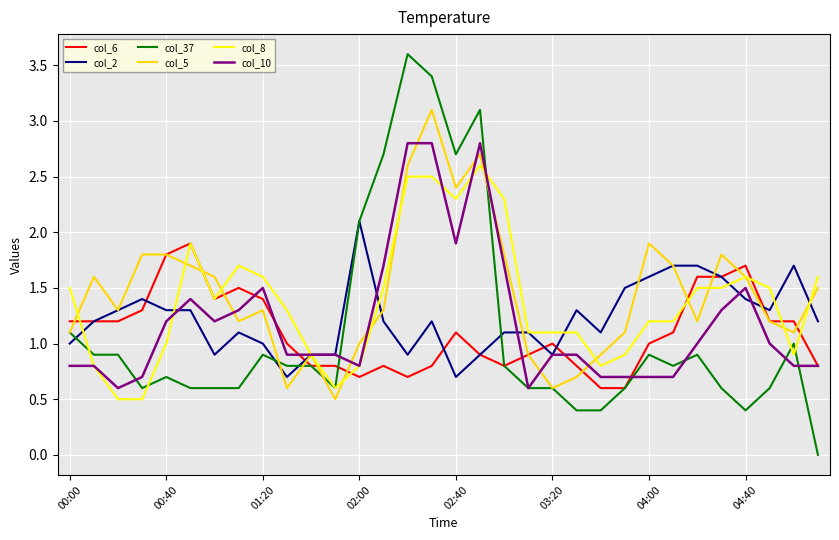

What is the sum of all col_10 values?

38.3